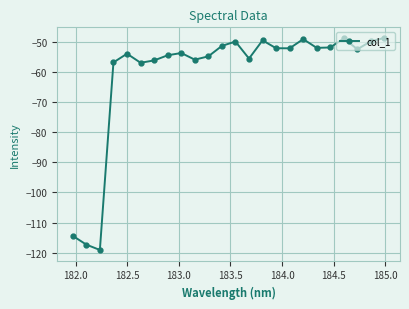

How many points are lower than both their immediate neighbors (excluding endpoints)?

7